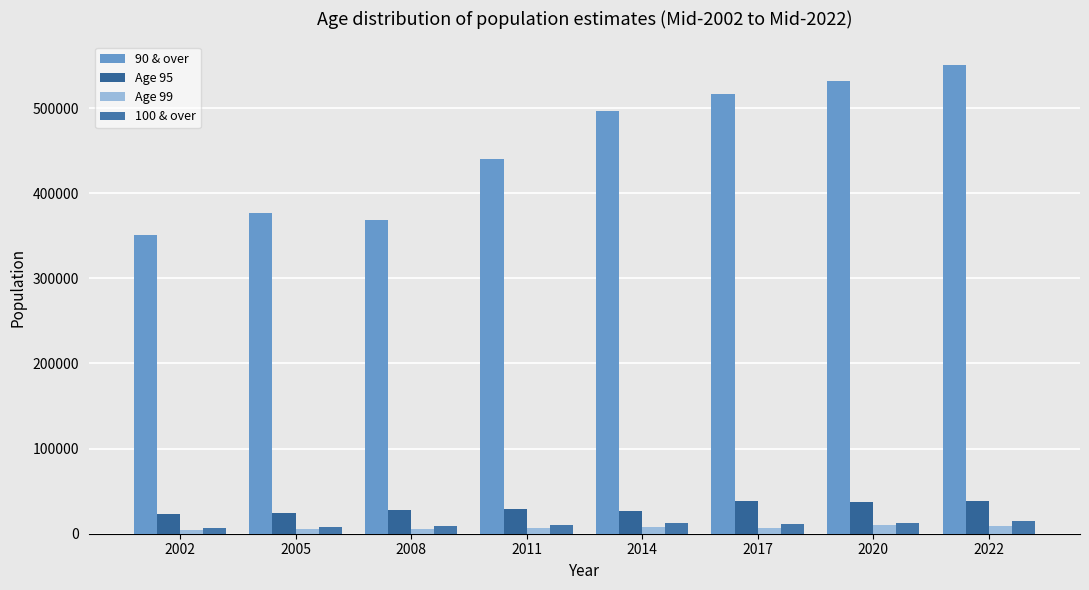

Where is Age 99 nearest to the value 7385?

2011